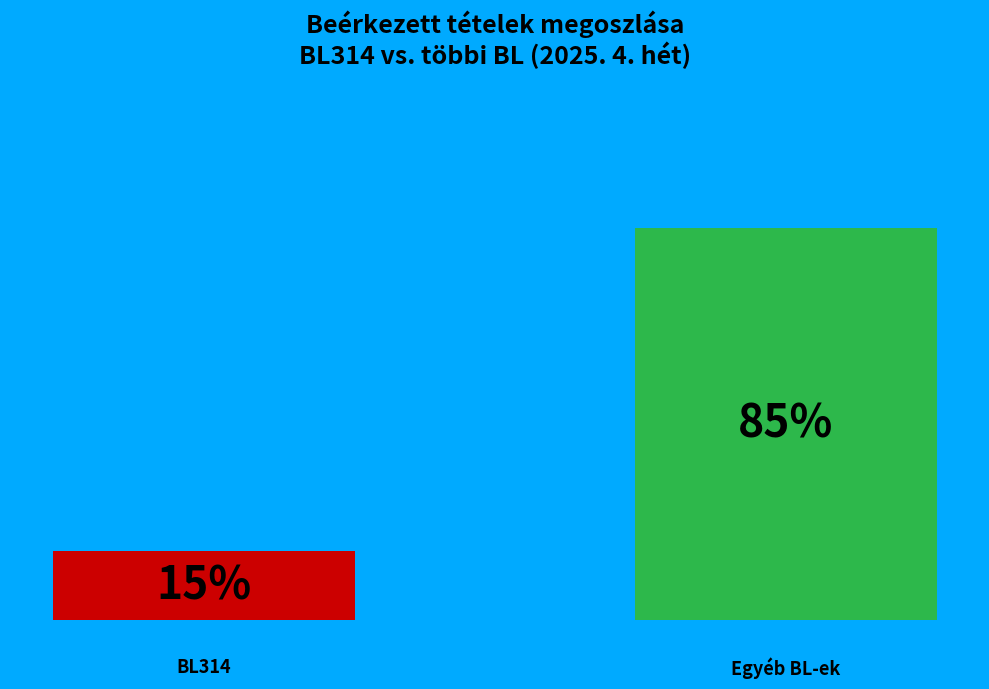

Are the bars grouped side by side (vs. stacked)?

Yes